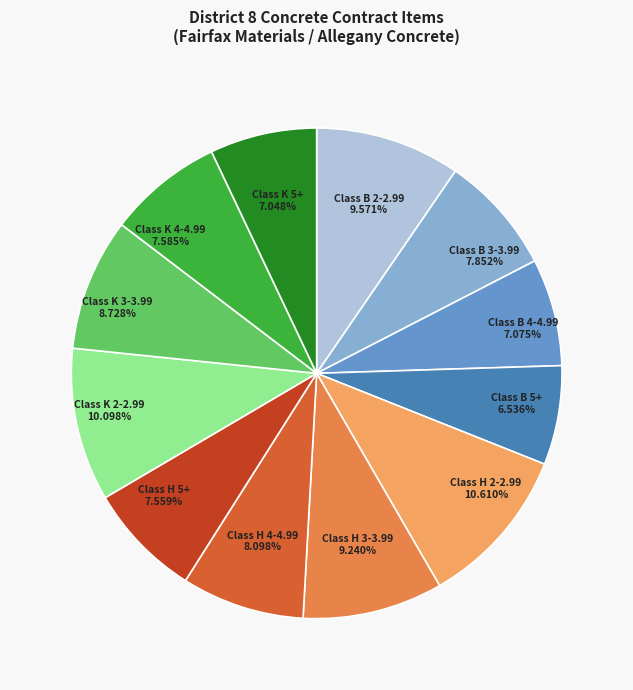

Combined, what portion of the pie is Class B 2-2.99 and Class K 2-2.99?

19.7%